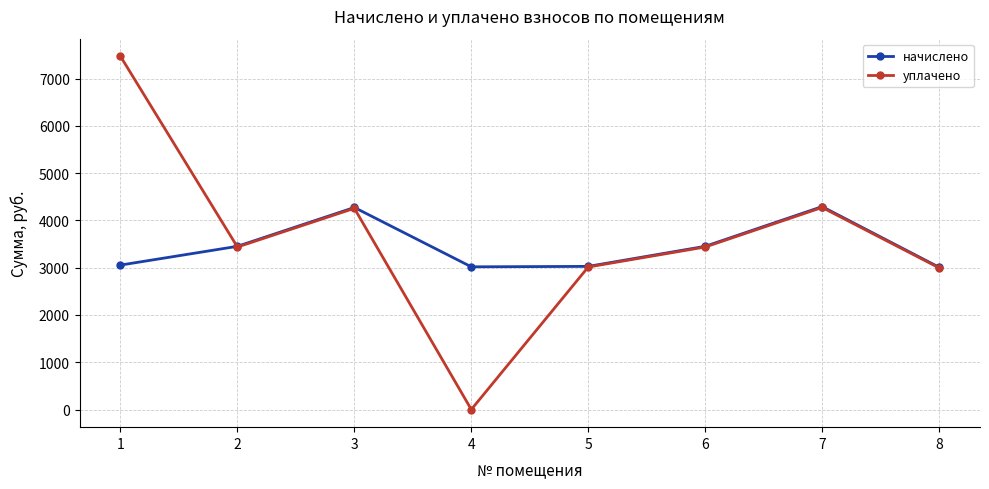

Does the chart have visible grid lines?

Yes